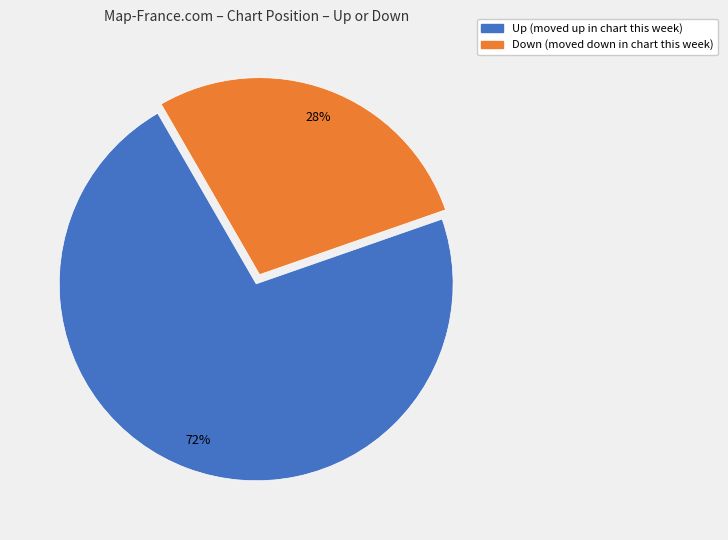

To the nearest percent, what is the average slice percentage?

50%